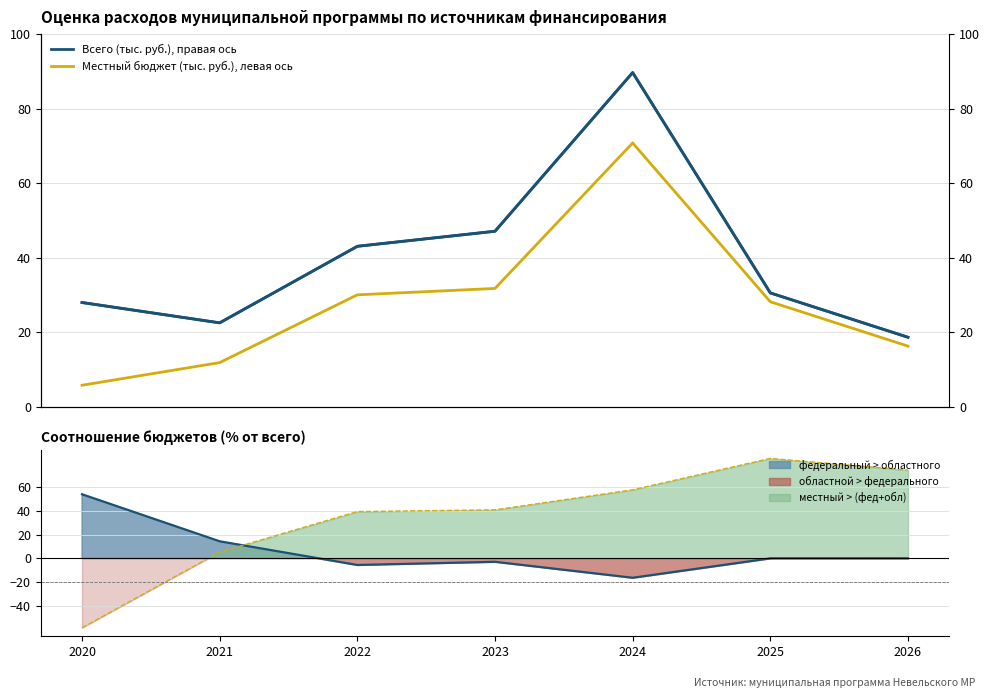

How many lines are shown in the chart?

2